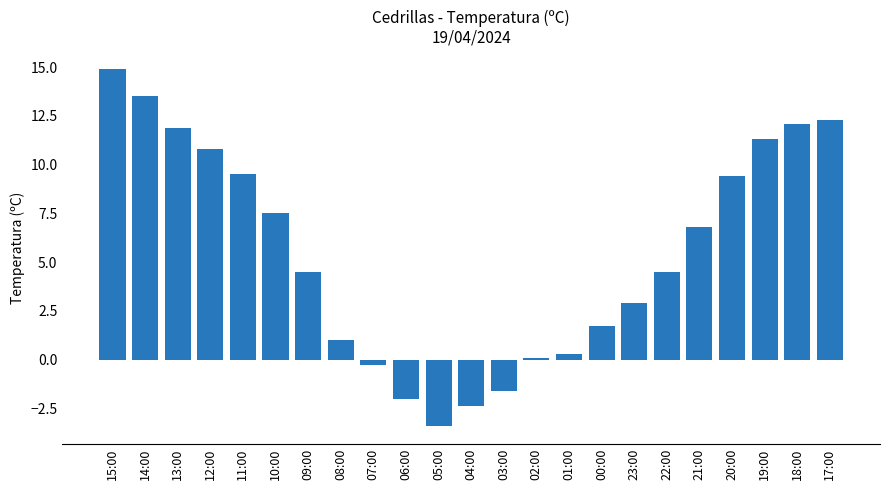

What is the smallest value displayed?

-3.4